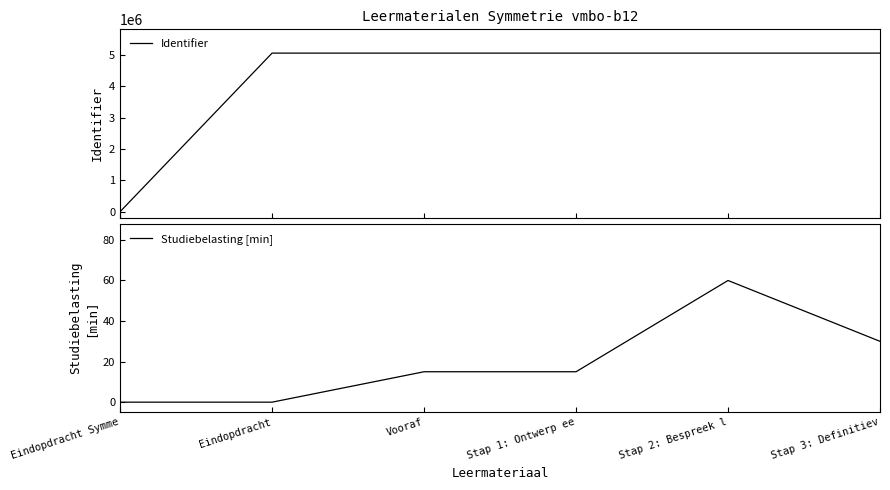

Reading left to right, extract all data points from this chart.

Identifier: Eindopdracht Symme=0	Eindopdracht=5056368	Vooraf=5056369	Stap 1: Ontwerp ee=5056372	Stap 2: Bespreek l=5056374	Stap 3: Definitiev=5056376
Studiebelasting [min]: Eindopdracht Symme=0	Eindopdracht=0	Vooraf=15	Stap 1: Ontwerp ee=15	Stap 2: Bespreek l=60	Stap 3: Definitiev=30